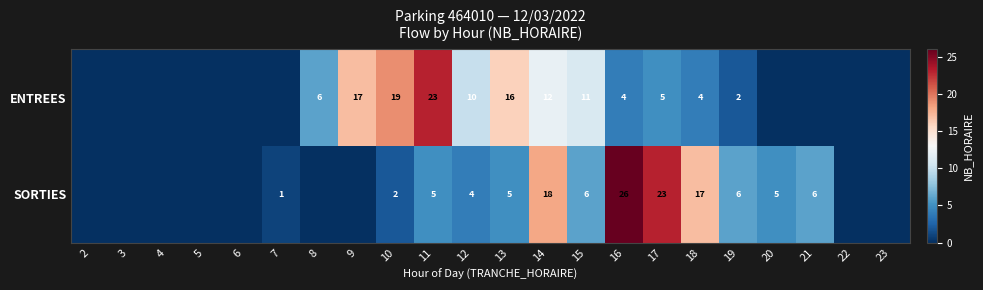

Between 11 and 15, which series saw the biggest shift?

ENTREES